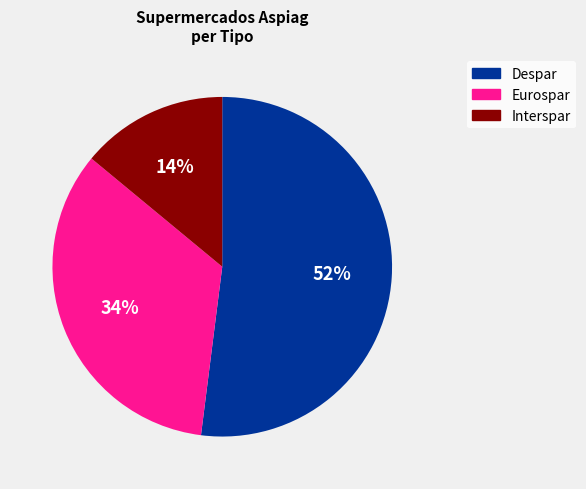

What is the largest slice in the pie chart?

Despar